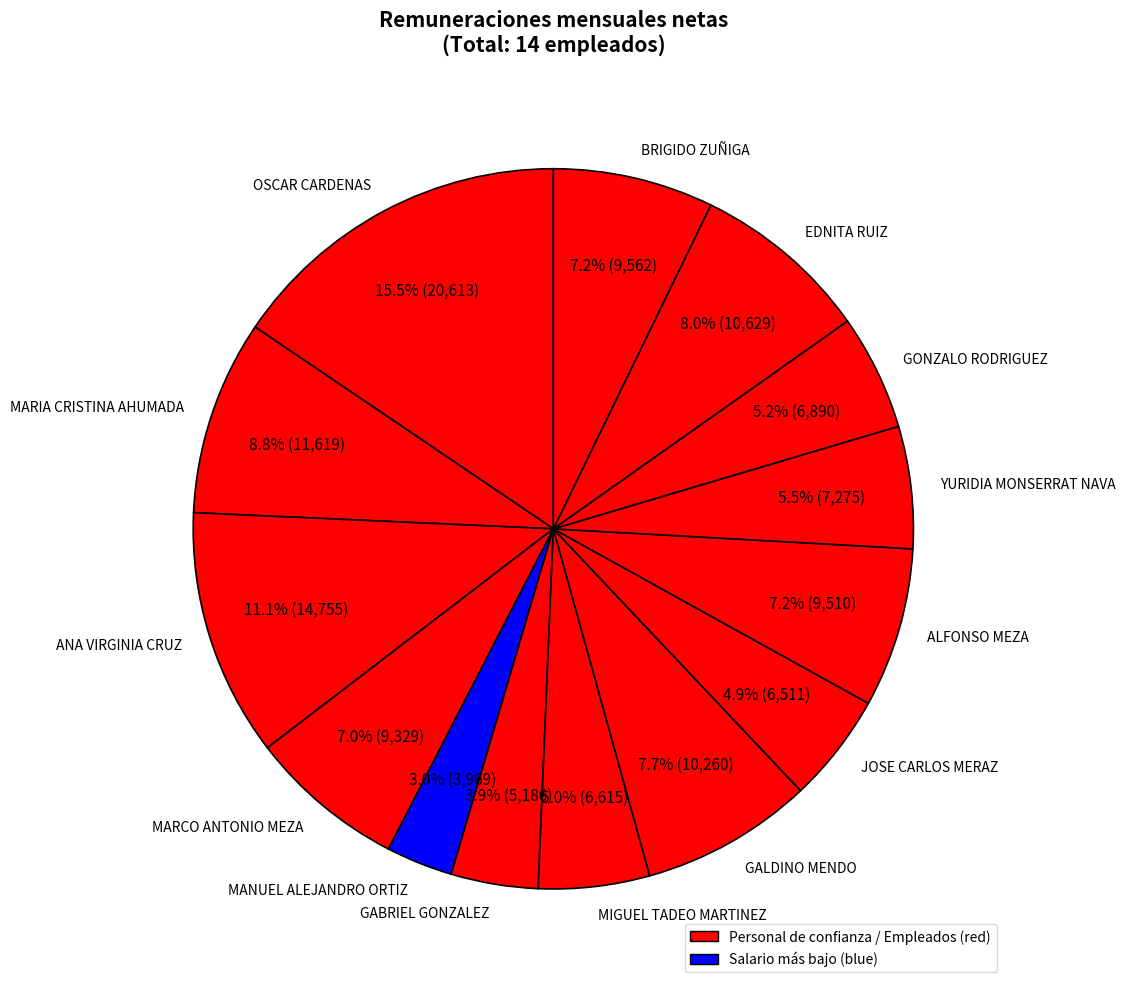

To the nearest percent, what portion does MARIA CRISTINA AHUMADA represent?

9%